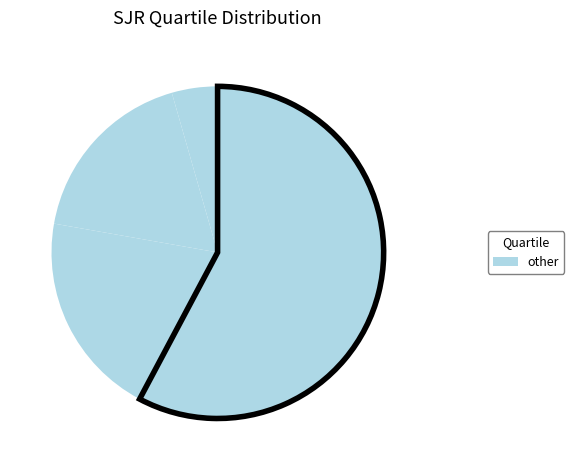

How many segments does this pie chart have?

4